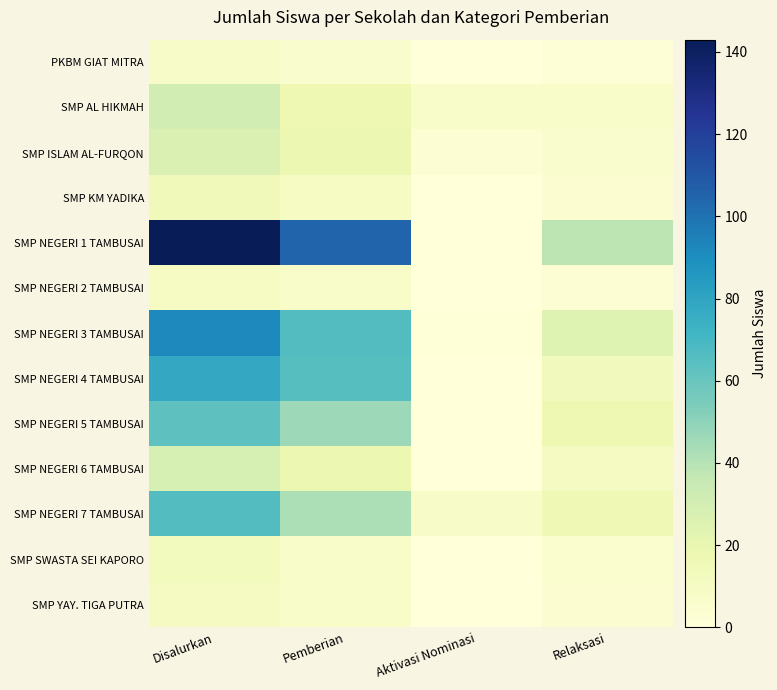

Count the number of categories in the chart.

4